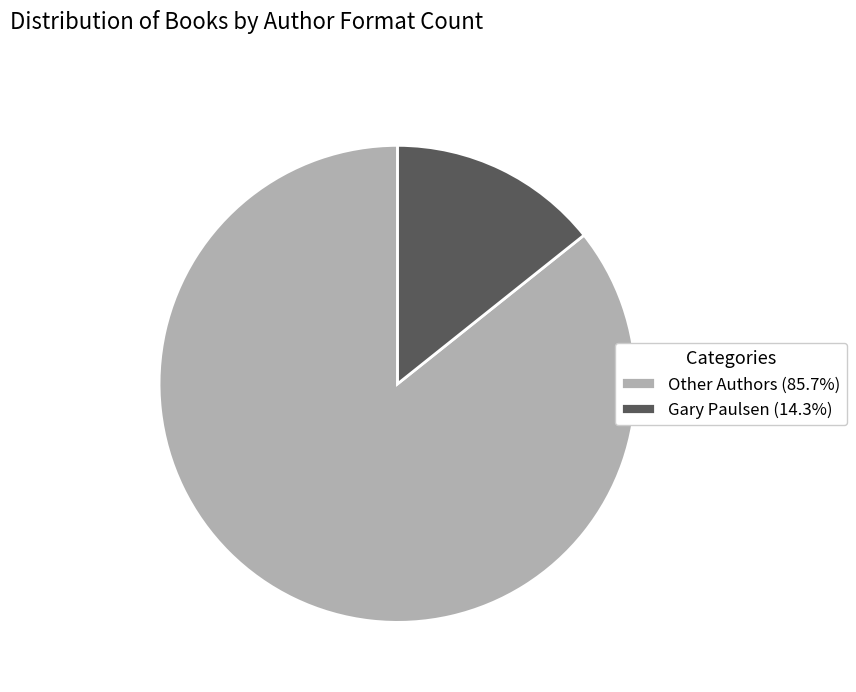

Is Other Authors (85.7%) the majority of the pie?

Yes